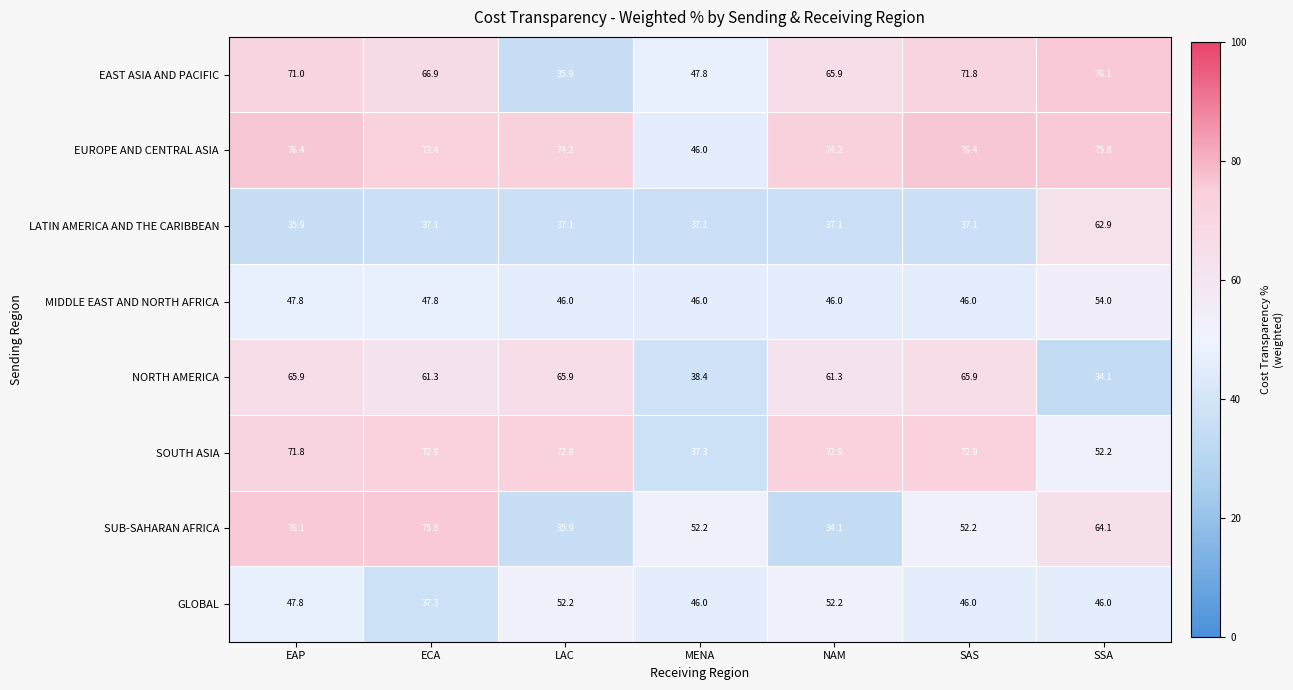

At which label does SOUTH ASIA first exceed 72?

ECA